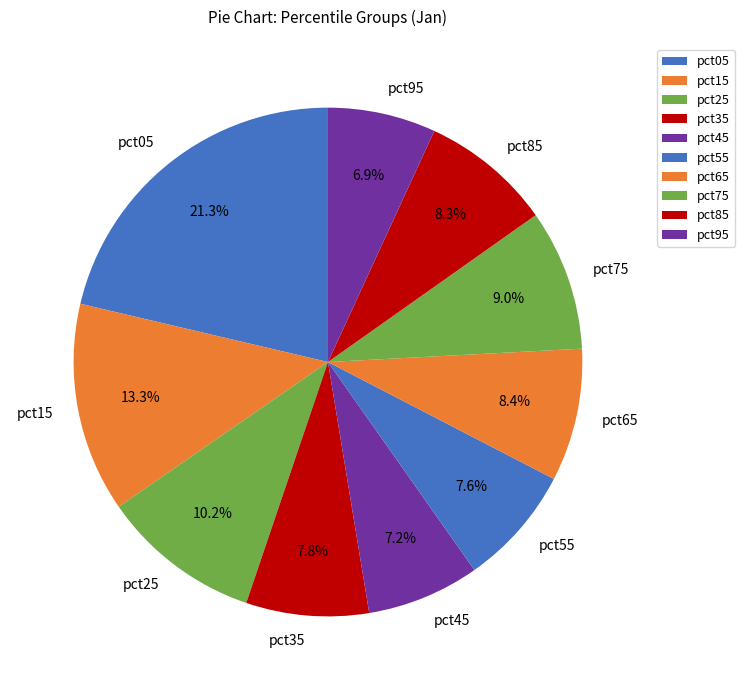

What is the largest slice in the pie chart?

pct05